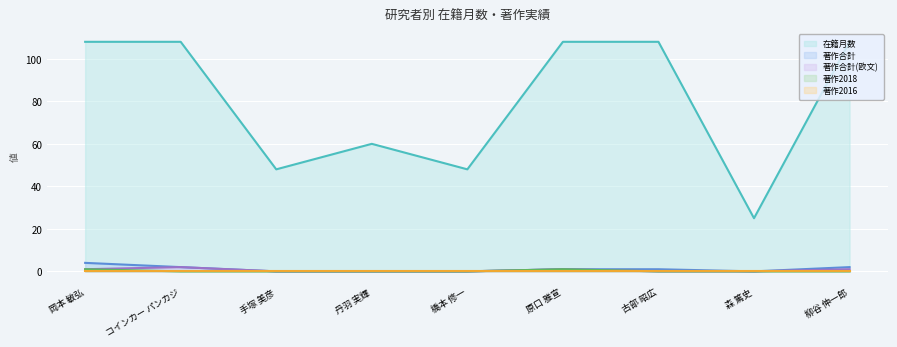

What is the label of the 5th point from the right?

橋本 修一